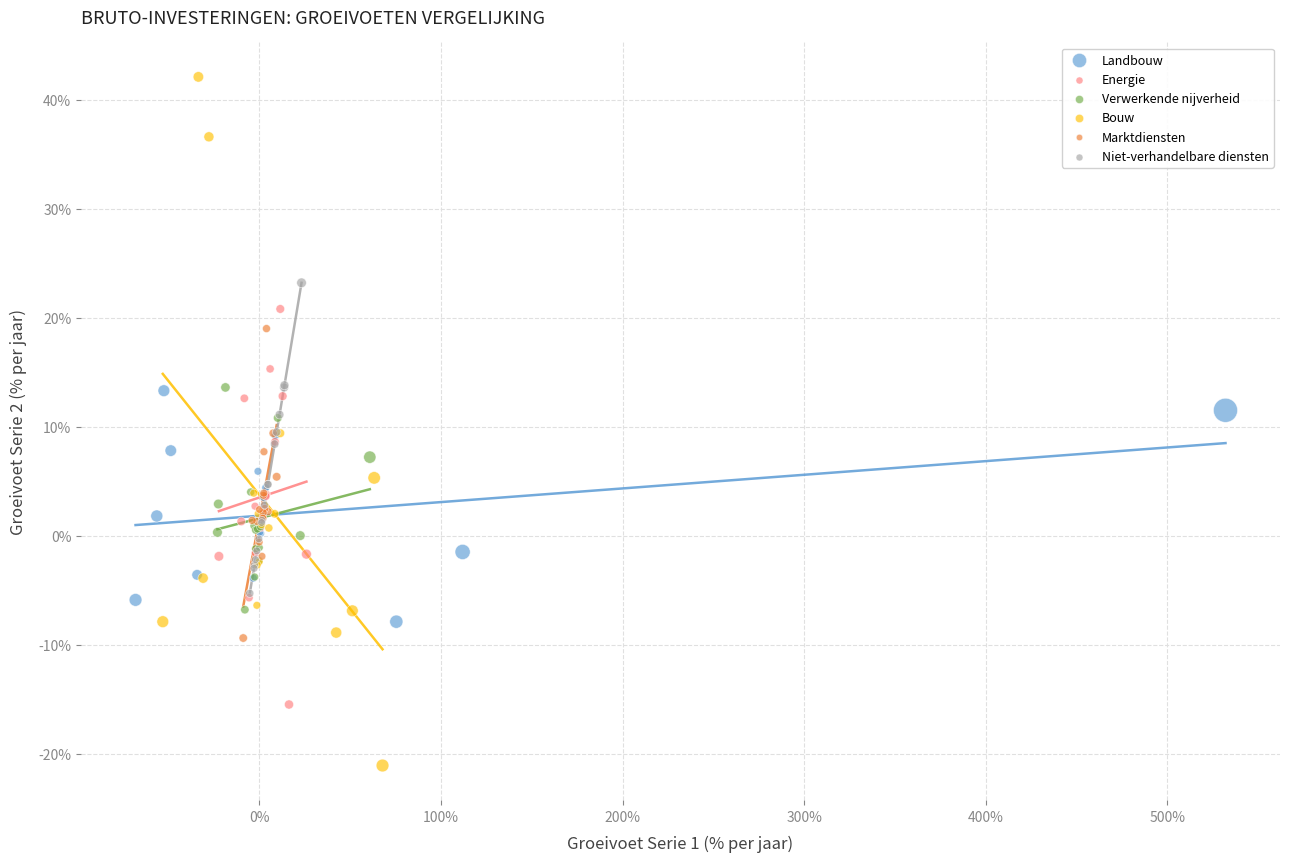

Which series has the largest Y range (max minus min)?

Bouw